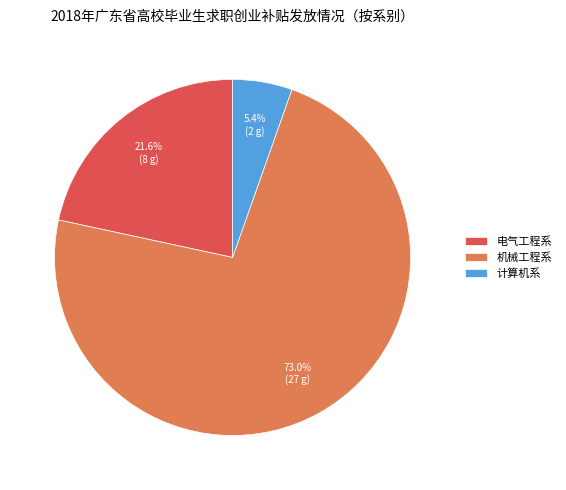

Is there any slice that represents more than half of the pie?

Yes